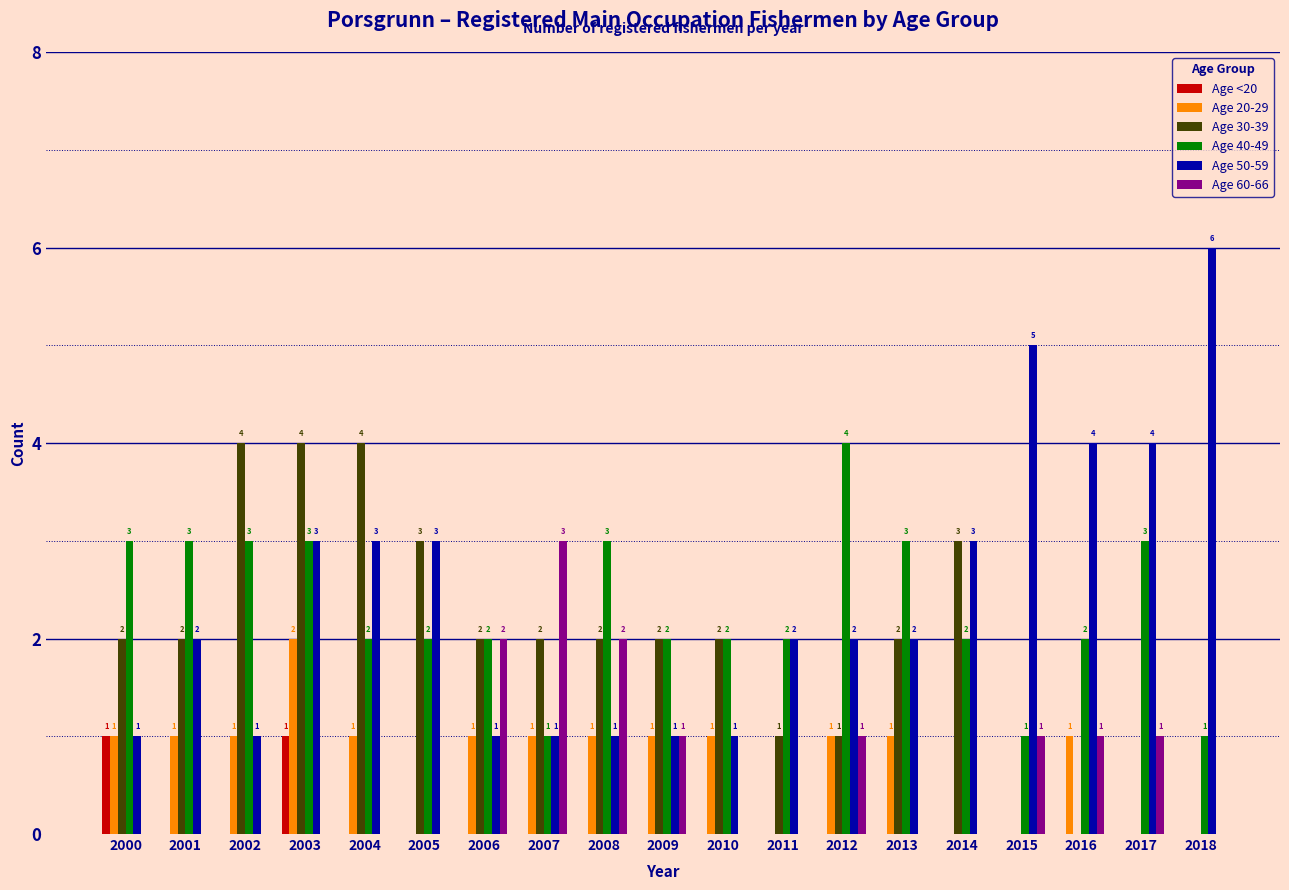

Reading left to right, what are all the values shown in this chart?

Age <20: 2000=1	2001=0	2002=0	2003=1	2004=0	2005=0	2006=0	2007=0	2008=0	2009=0	2010=0	2011=0	2012=0	2013=0	2014=0	2015=0	2016=0	2017=0	2018=0
Age 20-29: 2000=1	2001=1	2002=1	2003=2	2004=1	2005=0	2006=1	2007=1	2008=1	2009=1	2010=1	2011=0	2012=1	2013=1	2014=0	2015=0	2016=1	2017=0	2018=0
Age 30-39: 2000=2	2001=2	2002=4	2003=4	2004=4	2005=3	2006=2	2007=2	2008=2	2009=2	2010=2	2011=1	2012=1	2013=2	2014=3	2015=0	2016=0	2017=0	2018=0
Age 40-49: 2000=3	2001=3	2002=3	2003=3	2004=2	2005=2	2006=2	2007=1	2008=3	2009=2	2010=2	2011=2	2012=4	2013=3	2014=2	2015=1	2016=2	2017=3	2018=1
Age 50-59: 2000=1	2001=2	2002=1	2003=3	2004=3	2005=3	2006=1	2007=1	2008=1	2009=1	2010=1	2011=2	2012=2	2013=2	2014=3	2015=5	2016=4	2017=4	2018=6
Age 60-66: 2000=0	2001=0	2002=0	2003=0	2004=0	2005=0	2006=2	2007=3	2008=2	2009=1	2010=0	2011=0	2012=1	2013=0	2014=0	2015=1	2016=1	2017=1	2018=0